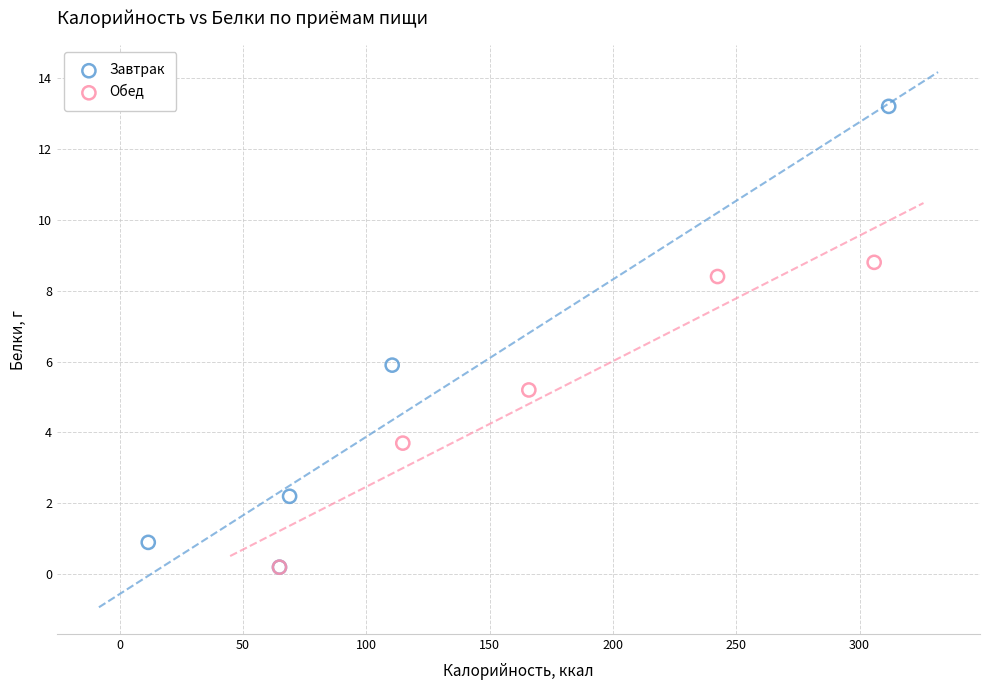

Which series reaches the maximum Y coordinate?

Завтрак